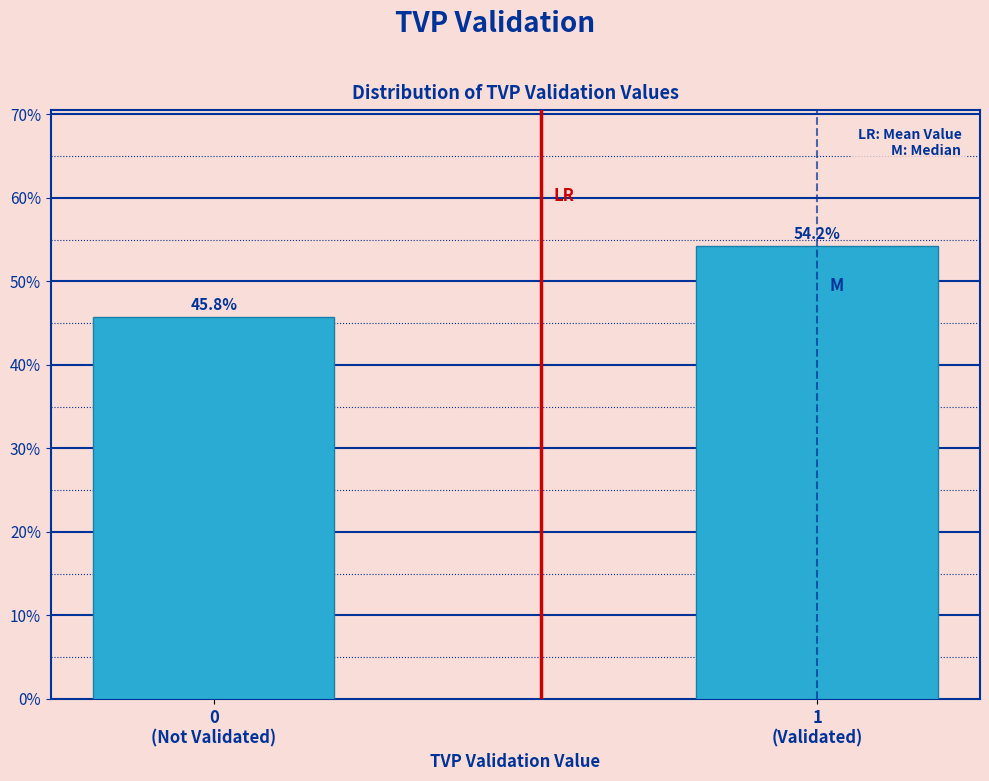

Does the chart contain any negative values?

No